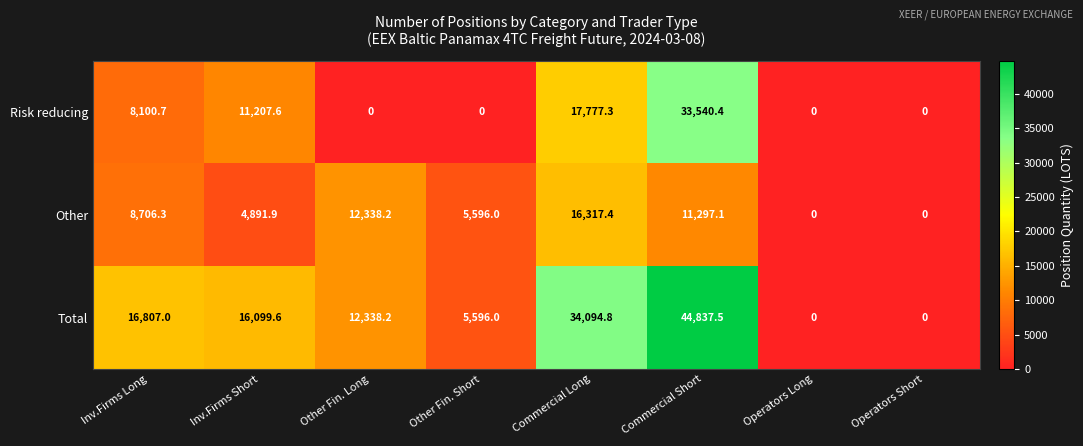

What is the maximum value shown in the chart?

44837.5